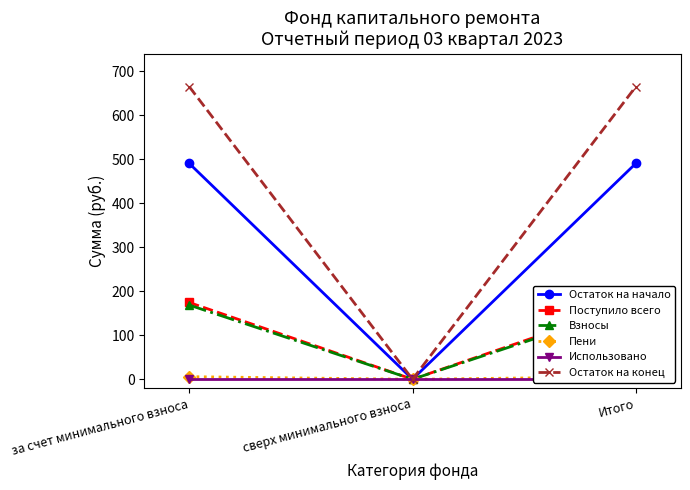

Reading left to right, what are all the values shown in this chart?

Остаток на начало: за счет минимального взноса=490.8	сверх минимального взноса=0.0	Итого=490.8
Поступило всего: за счет минимального взноса=174.6	сверх минимального взноса=0.0	Итого=174.6
Взносы: за счет минимального взноса=168.7	сверх минимального взноса=0.0	Итого=168.7
Пени: за счет минимального взноса=5.9	сверх минимального взноса=0.0	Итого=5.9
Использовано: за счет минимального взноса=0.0	сверх минимального взноса=0.0	Итого=0.0
Остаток на конец: за счет минимального взноса=665.4	сверх минимального взноса=0.0	Итого=665.4